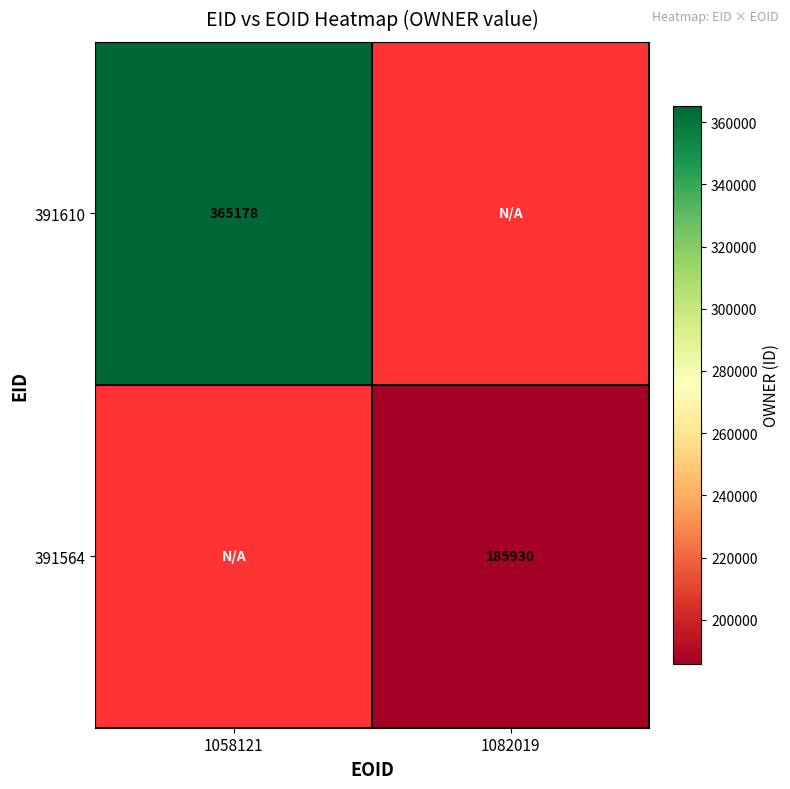

Is it true that 391564 equals 185930 at 1082019?

True